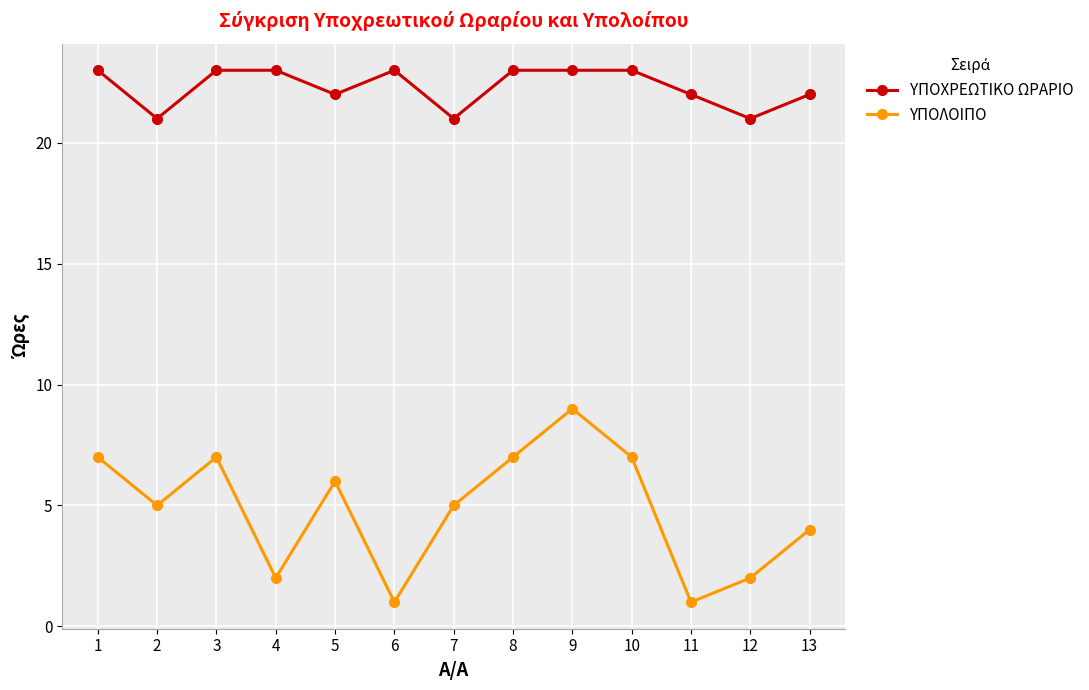

What is the difference between the second highest and minimum values in the ΥΠΟΧΡΕΩΤΙΚΟ ΩΡΑΡΙΟ series?

2